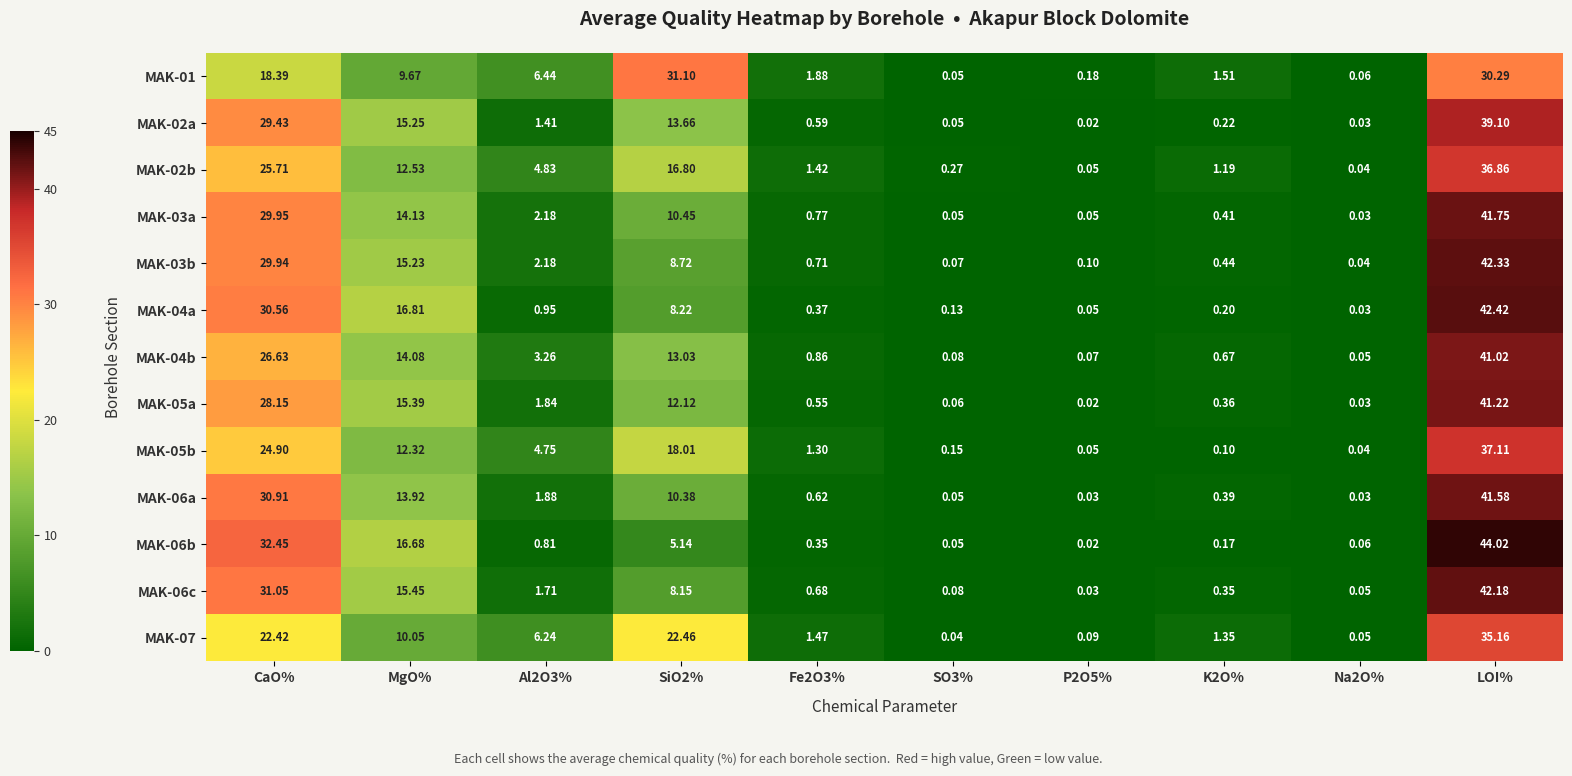

At which label is MAK-03a closest to 20?

MgO%